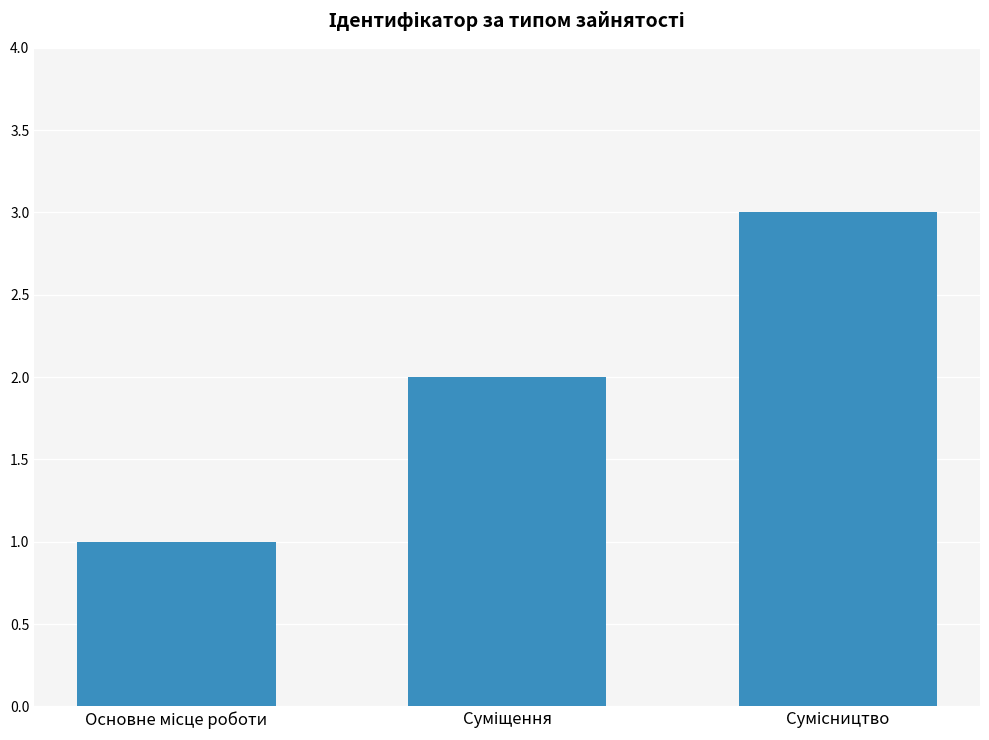

What is the maximum value shown in the chart?

3